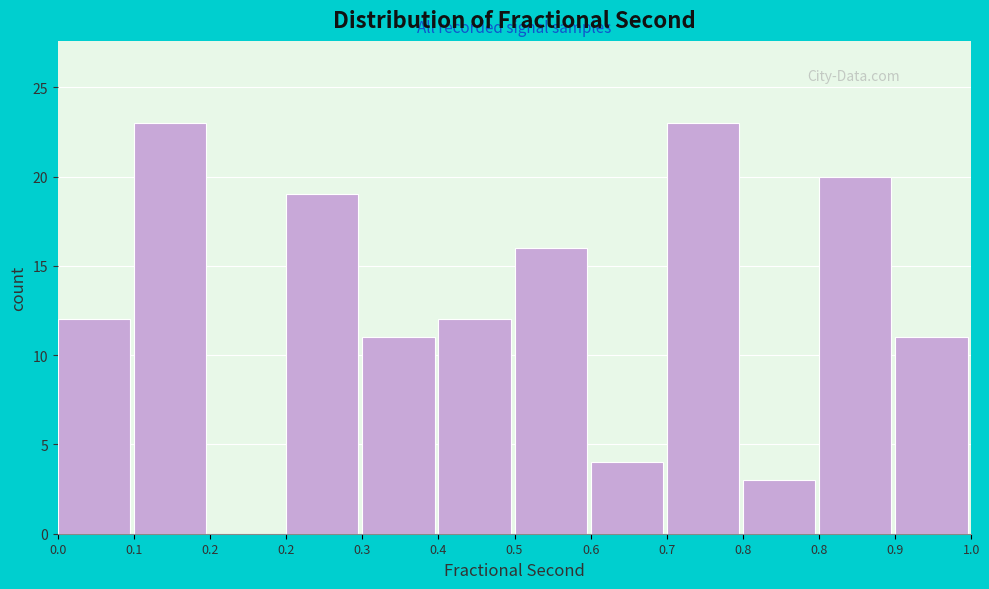

How many series are shown in this chart?

1